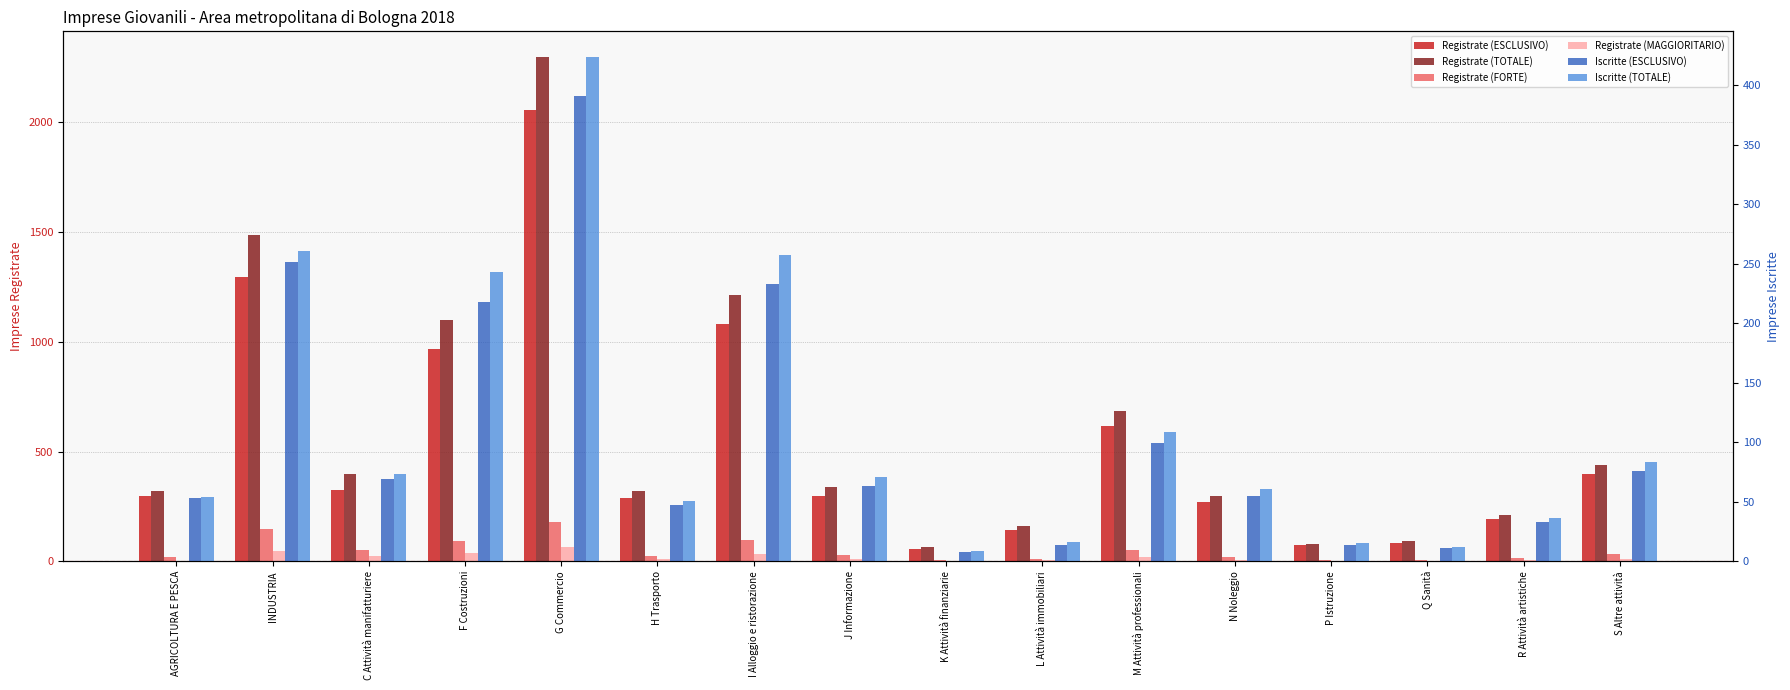

What is the label of the 6th bar from the left?

H Trasporto